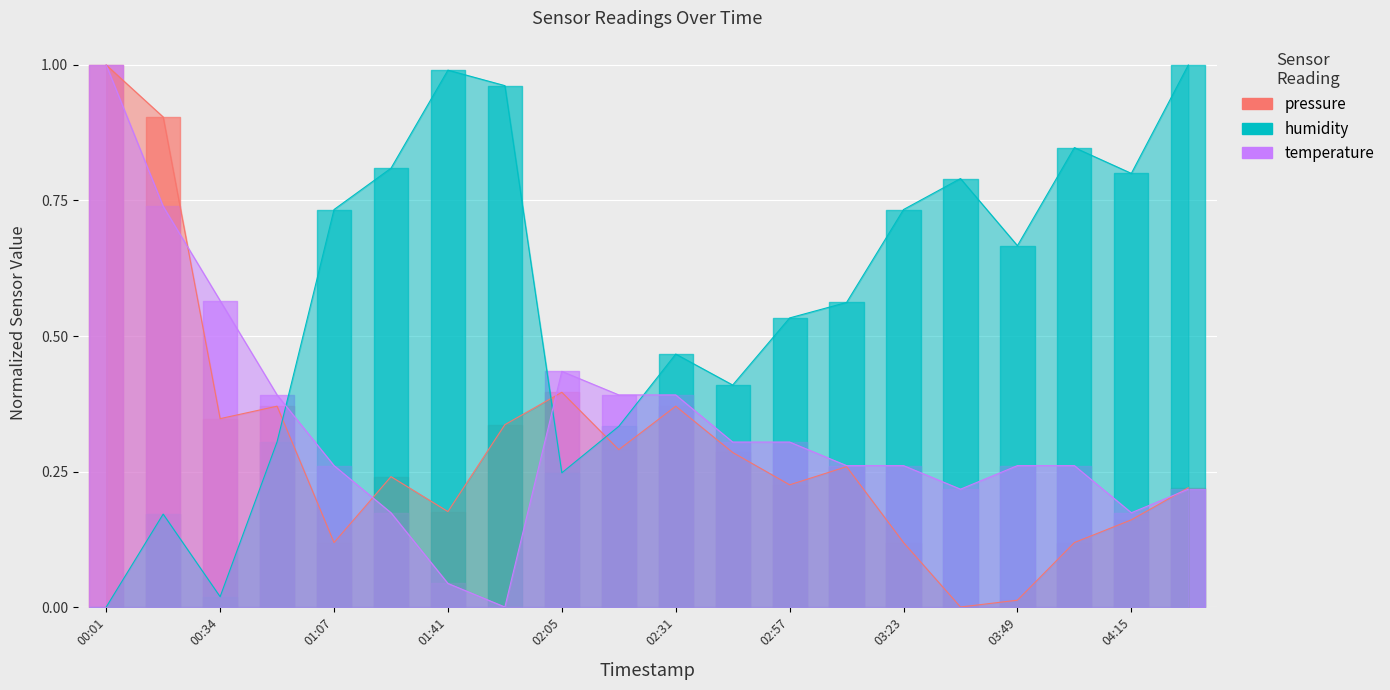

True or false: temperature has more than 0 points higher than both neighbors.

True